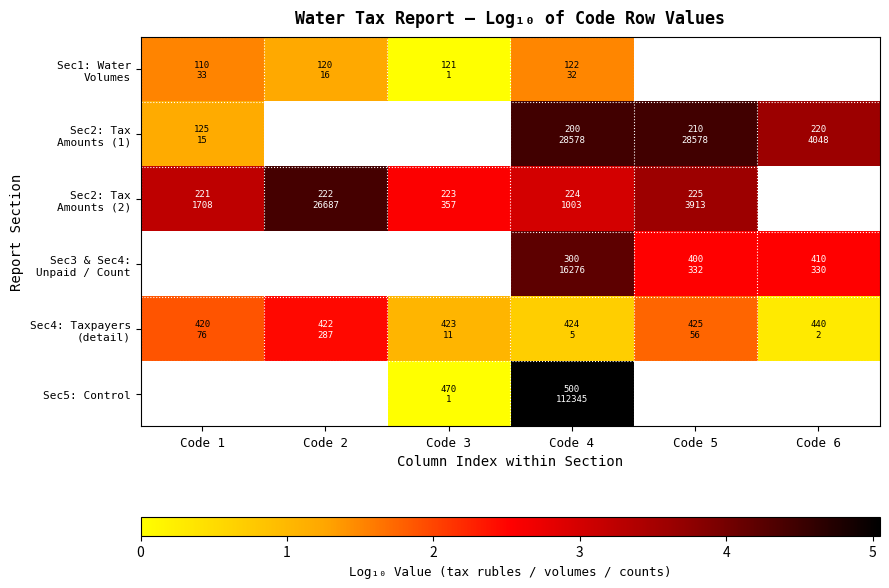

At which label is Sec1: Water Volumes closest to 0?

Code 3